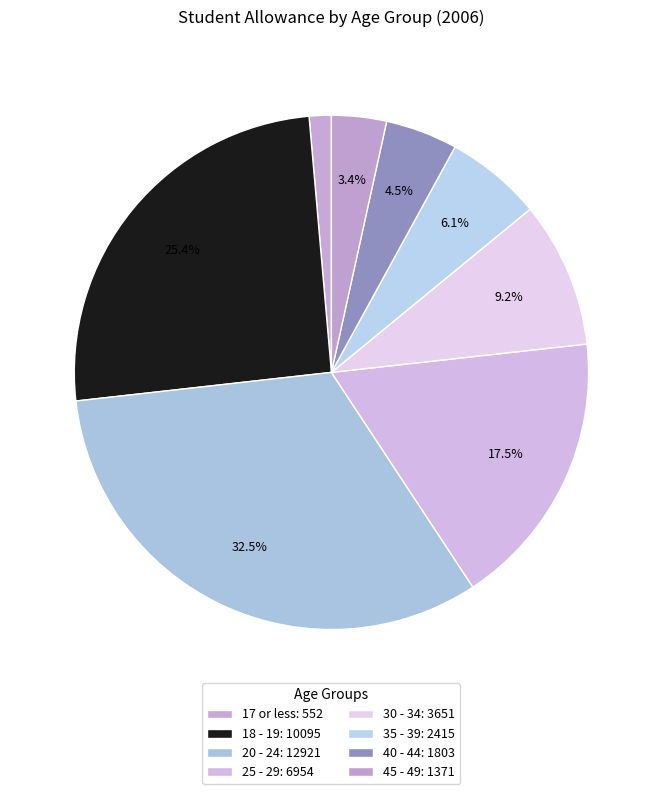

Between 17 or less and 25 - 29, which is larger?

25 - 29